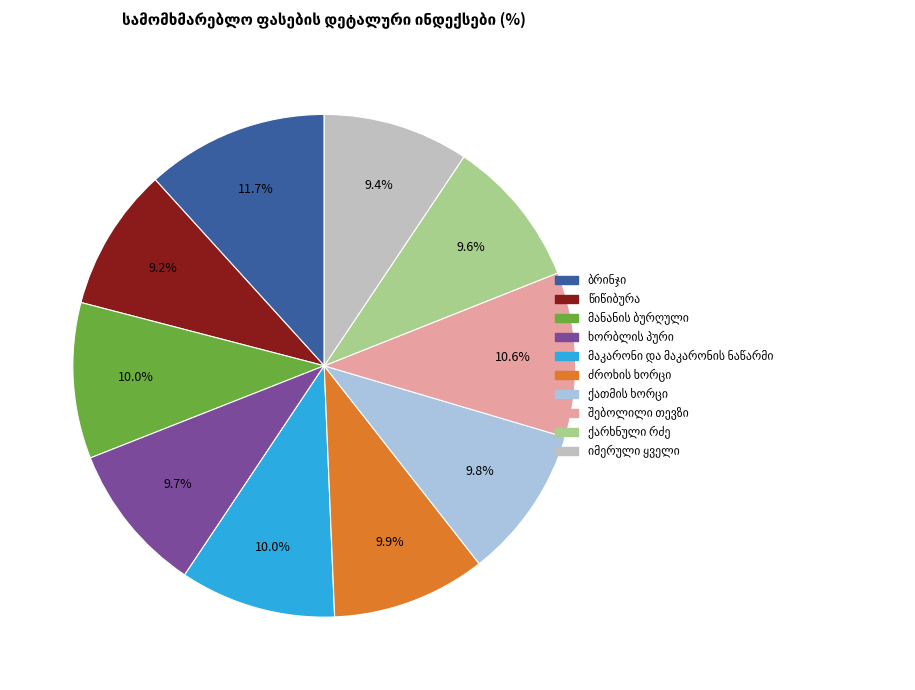

Is there a majority slice in this chart?

No